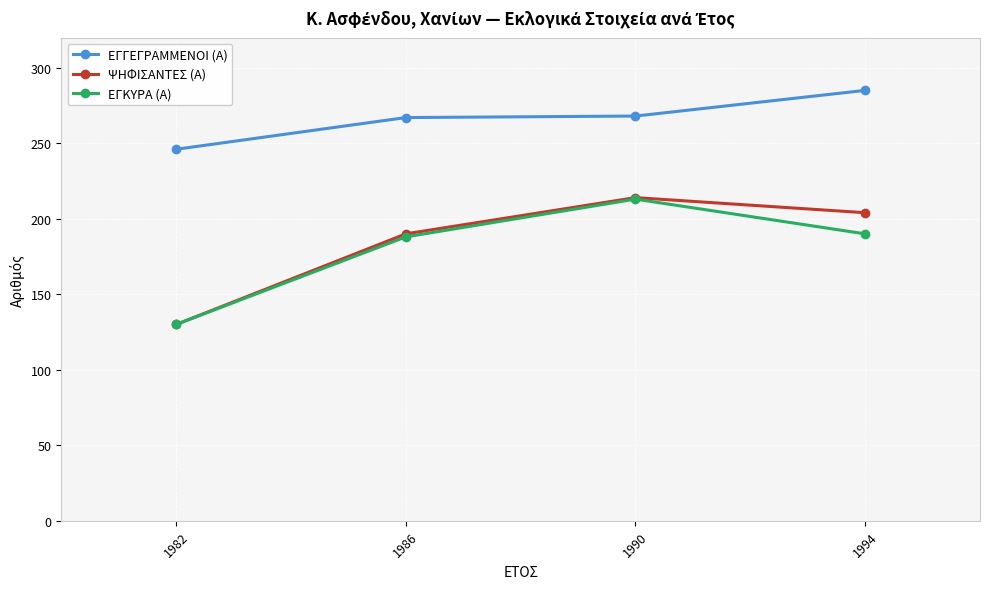

Rank the series at 1994 from lowest to highest value.

ΕΓΚΥΡΑ (Α), ΨΗΦΙΣΑΝΤΕΣ (Α), ΕΓΓΕΓΡΑΜΜΕΝΟΙ (Α)